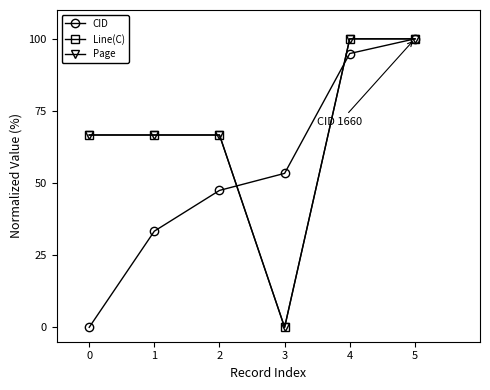

What is the total value across all series at 0?

133.3